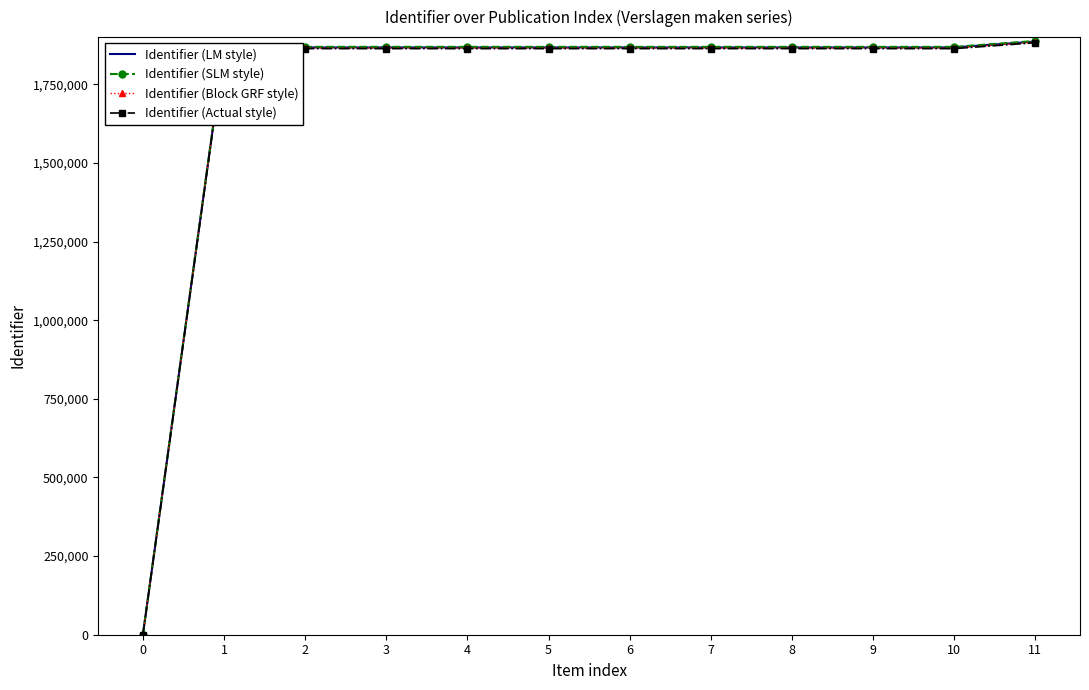

How many positive values does the Identifier (Block GRF style) series have?

11